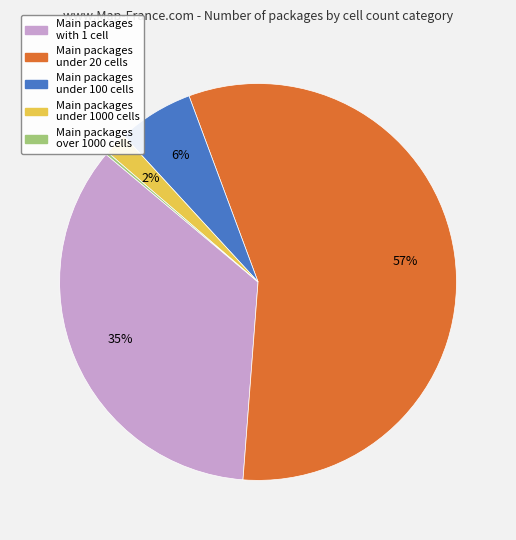

Is there a majority slice in this chart?

Yes